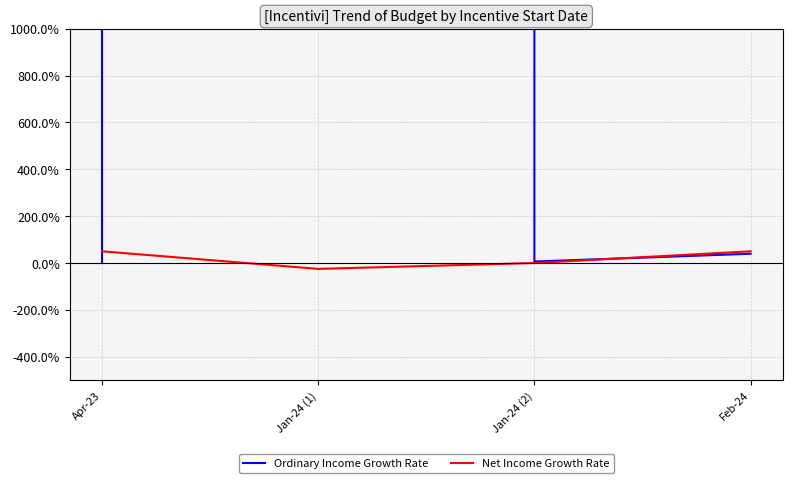

Reading right to left, extract all data points from this chart.

Ordinary Income Growth Rate: 39.6	6.3	19000000000.0	0.0
Net Income Growth Rate: 50.0	0.0	-25.0	50.0